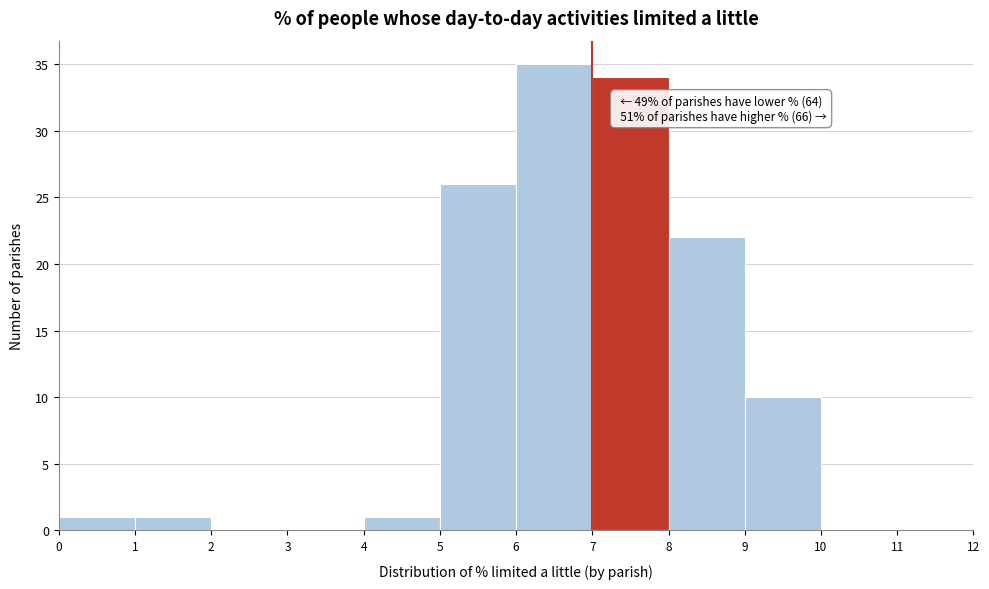

Which range on the x-axis has the tallest bar?

6 to 7